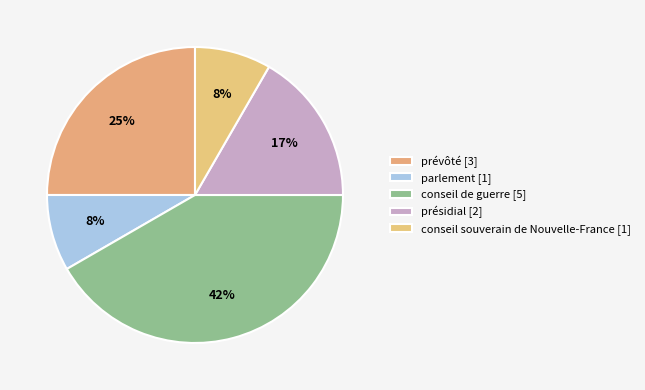

Which has a higher value, présidial or conseil de guerre?

conseil de guerre